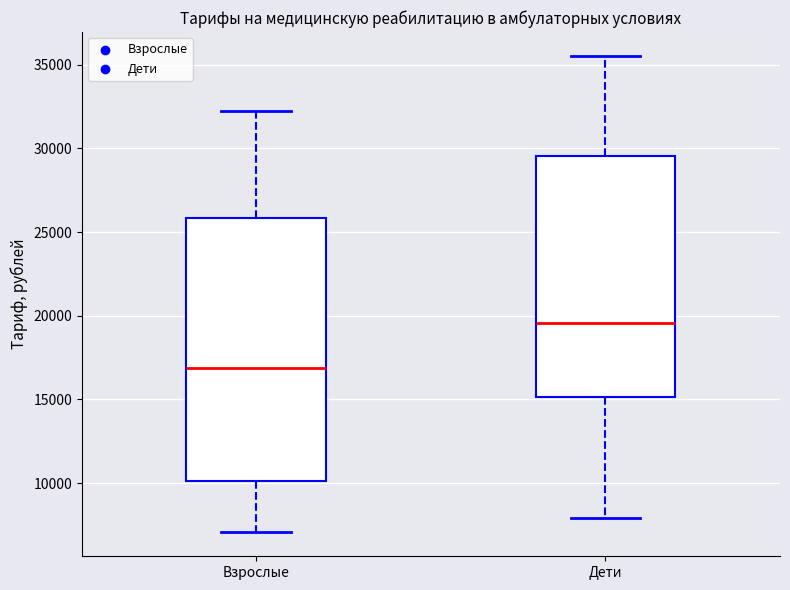

Where is the lower edge of the box for Взрослые on the y-axis? The values are not printed on the chart, so give them approximately, as read against the axis.

10000